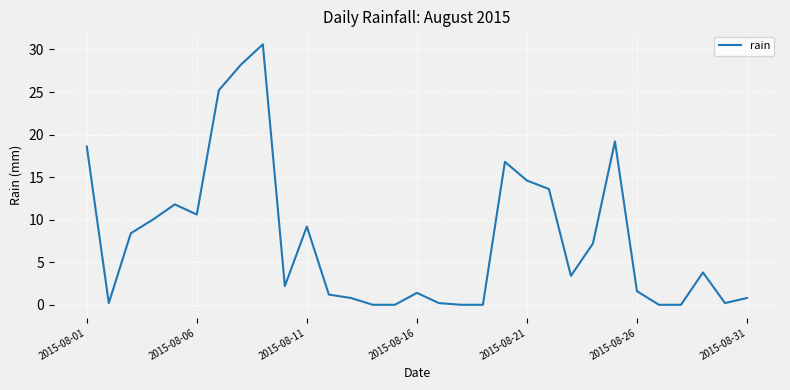

How many lines are shown in the chart?

1